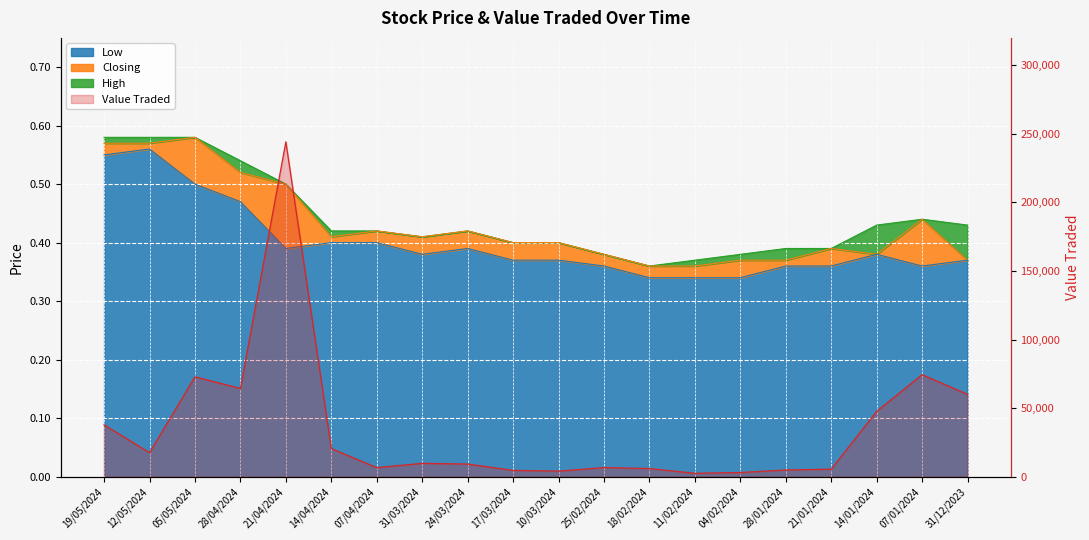

Reading right to left, what are all the values shown in this chart?

High: 0.4	0.4	0.4	0.4	0.4	0.4	0.4	0.4	0.4	0.4	0.4	0.4	0.4	0.4	0.4	0.5	0.5	0.6	0.6	0.6
Low: 0.4	0.4	0.4	0.4	0.4	0.3	0.3	0.3	0.4	0.4	0.4	0.4	0.4	0.4	0.4	0.4	0.5	0.5	0.6	0.6
Closing: 0.4	0.4	0.4	0.4	0.4	0.4	0.4	0.4	0.4	0.4	0.4	0.4	0.4	0.4	0.4	0.5	0.5	0.6	0.6	0.6
Value Traded: 59997.0	74345.0	47594.0	5436.0	4850.0	2979.0	2421.0	5878.0	6598.0	4004.0	4545.0	9168.0	9680.0	6559.0	20474.0	244216.0	64342.0	72775.0	17488.0	37740.0